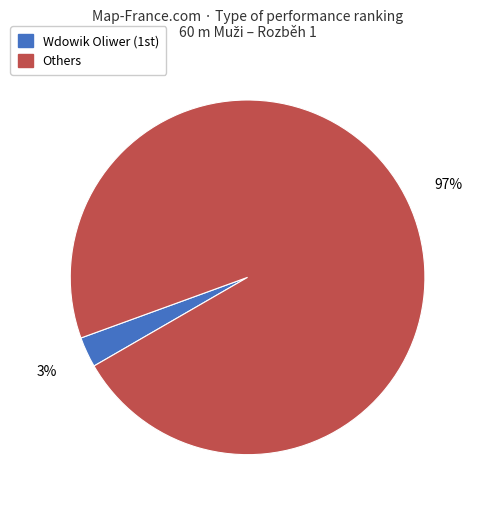

To the nearest percent, what is the average slice percentage?

50%